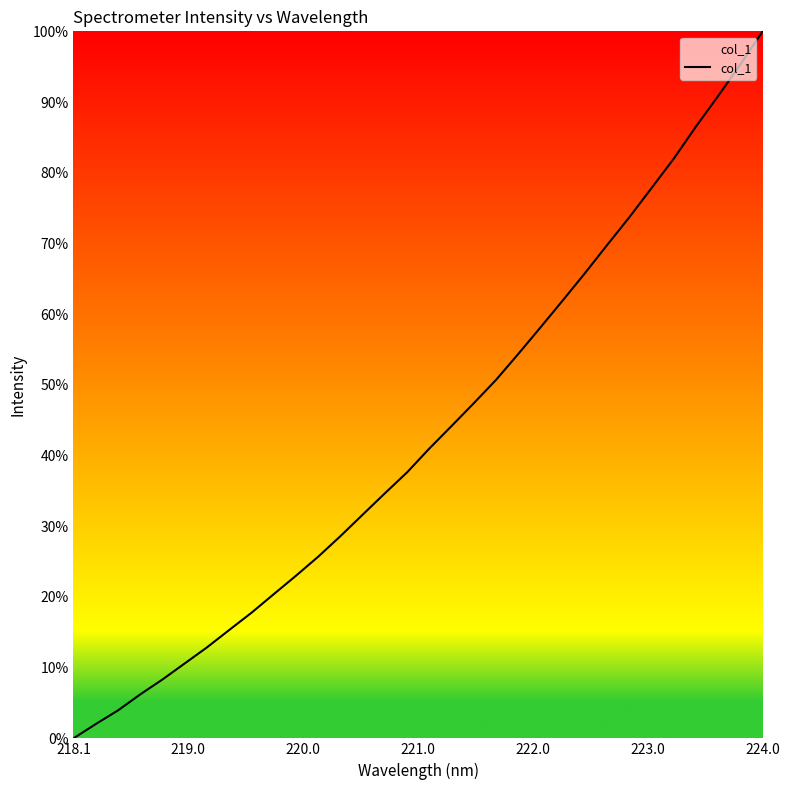

What is the difference between the maximum and minimum values?

100.0